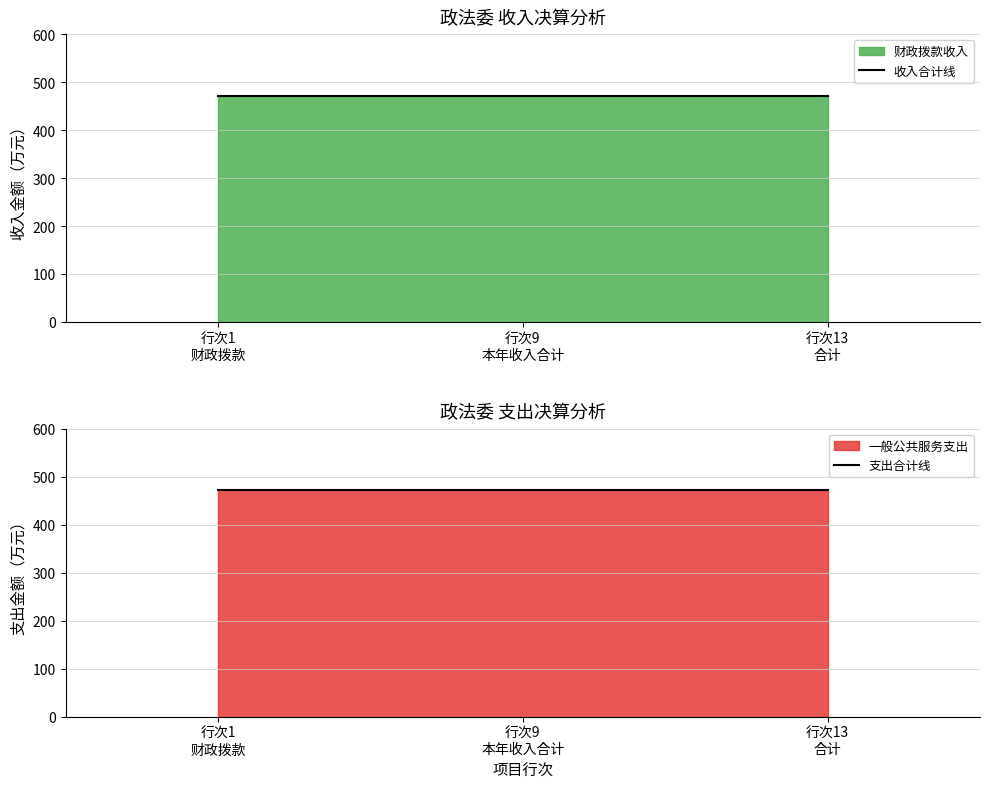

At how many categories does at least one series exceed 443?

3